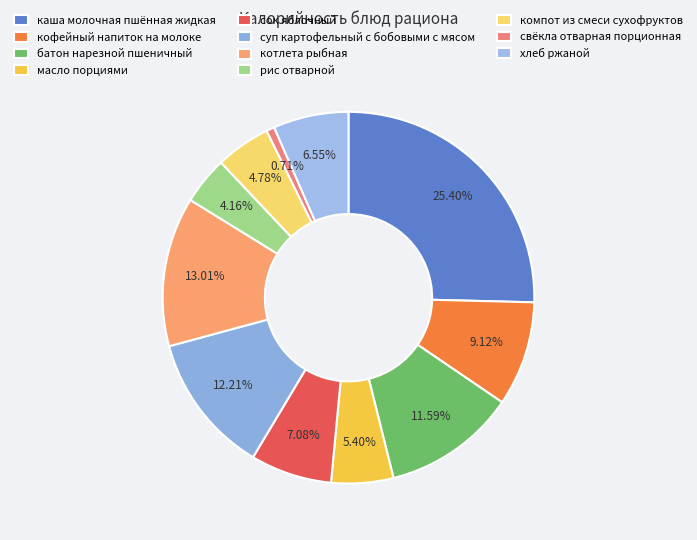

Approximately how many times larger is the value at свёкла отварная порционная compared to сок яблочный?

0.1